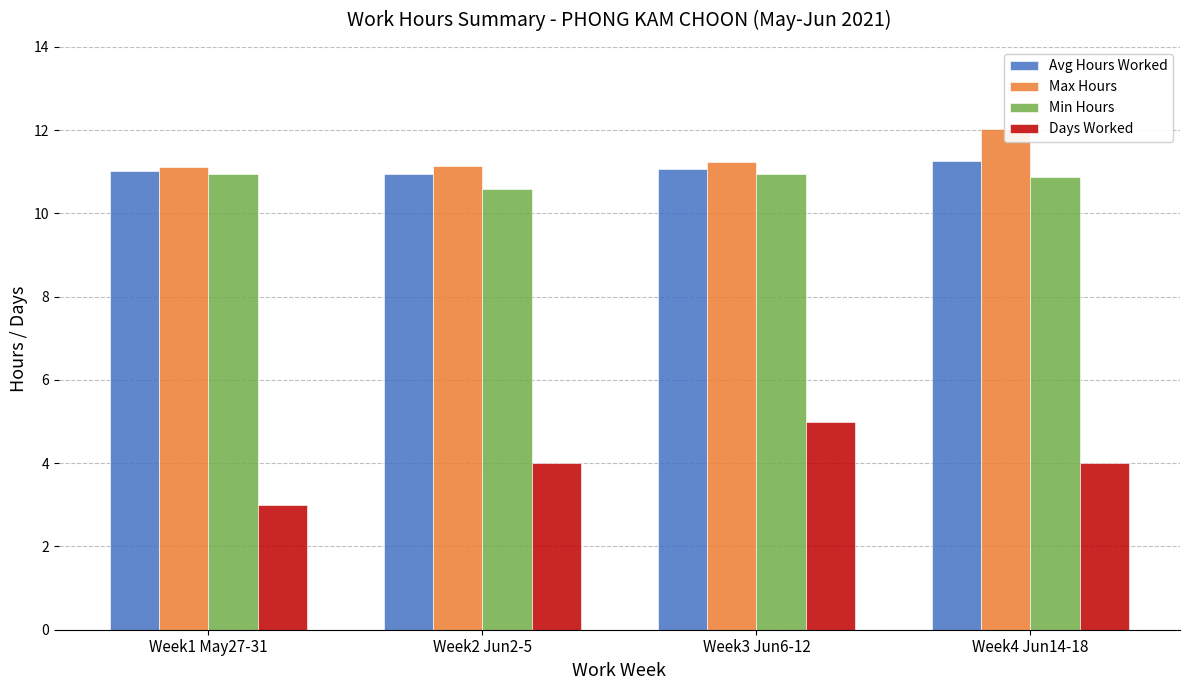

Reading left to right, list all the values displayed in this chart.

Avg Hours Worked: 11.0	10.9	11.1	11.3
Max Hours: 11.1	11.1	11.2	12.0
Min Hours: 11.0	10.6	10.9	10.9
Days Worked: 3.0	4.0	5.0	4.0